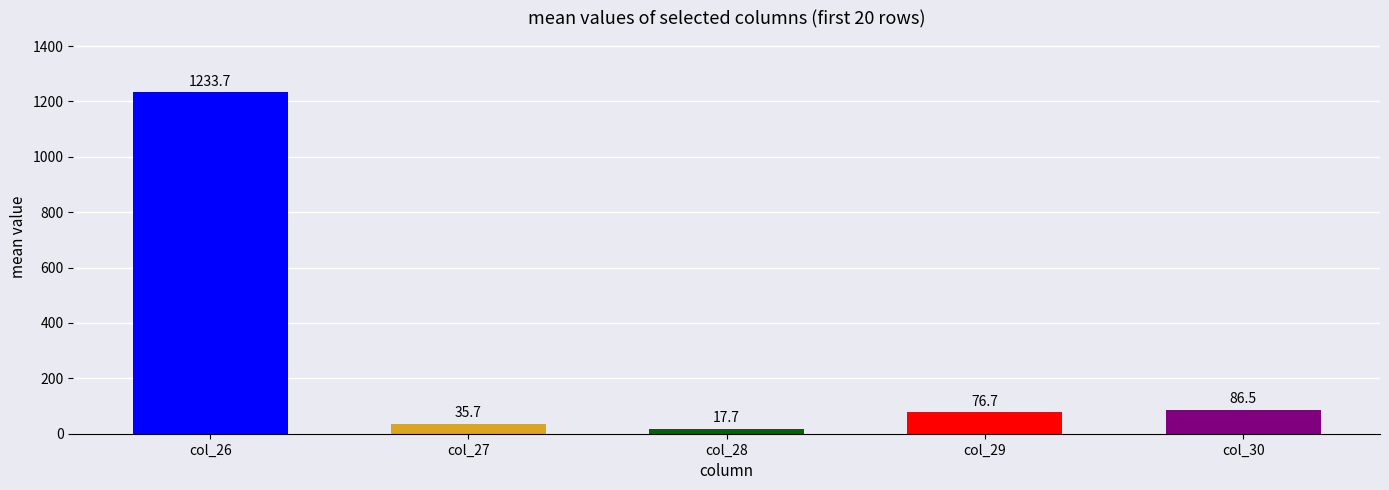

What is the average value of the col_27 series?

35.7